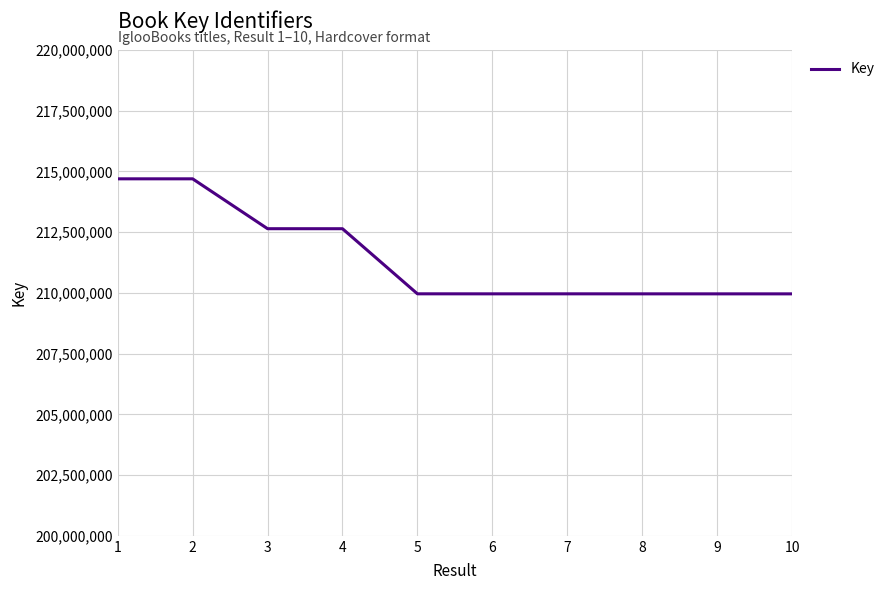

What is the minimum value shown in the chart?

209957665